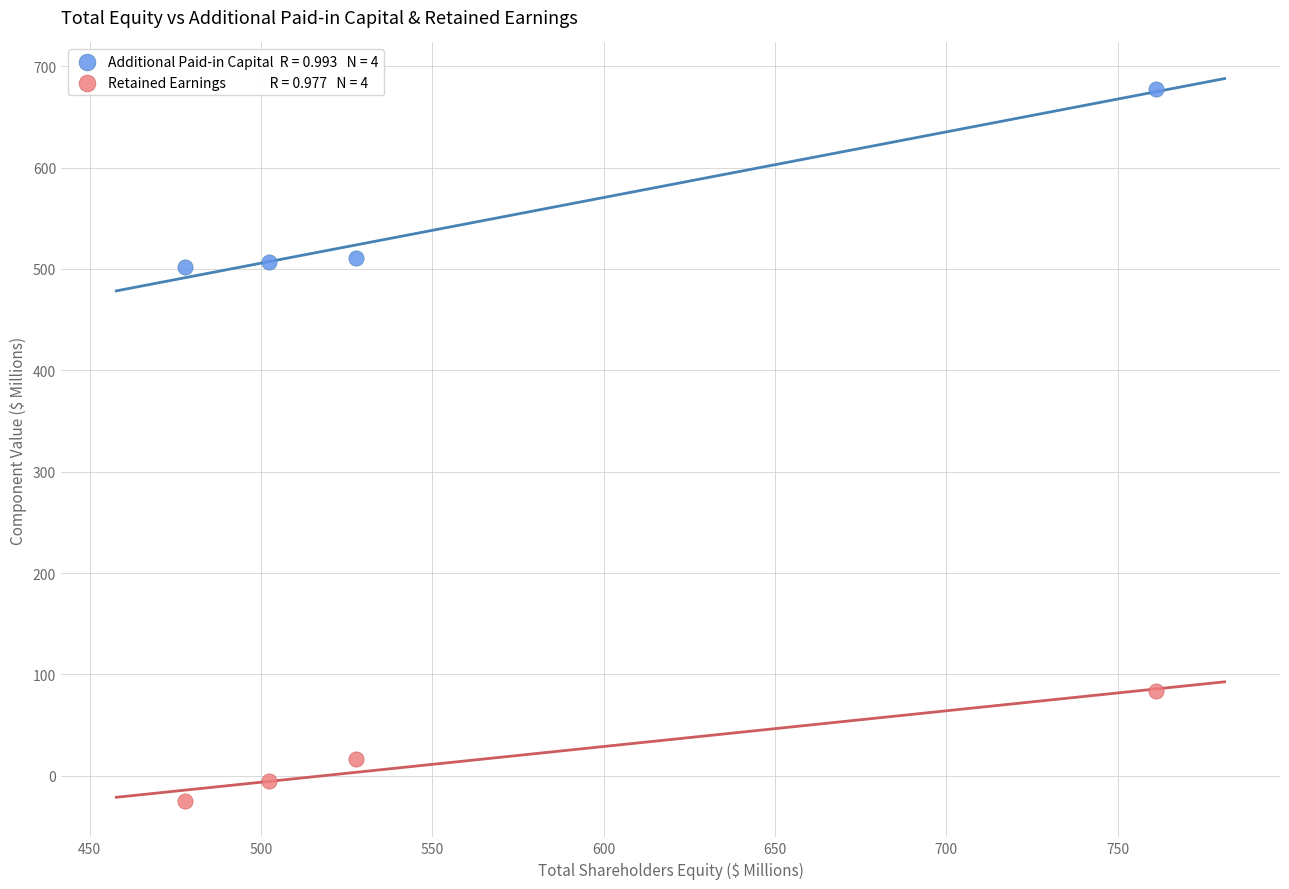

Across all data points, what is the average Y value?

283.3